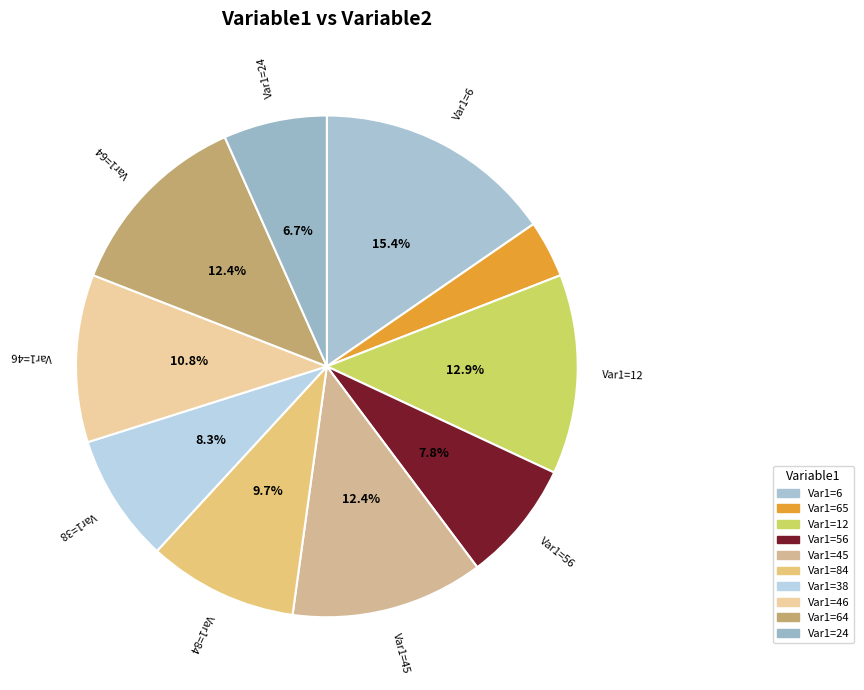

How many slices are in this pie chart?

10